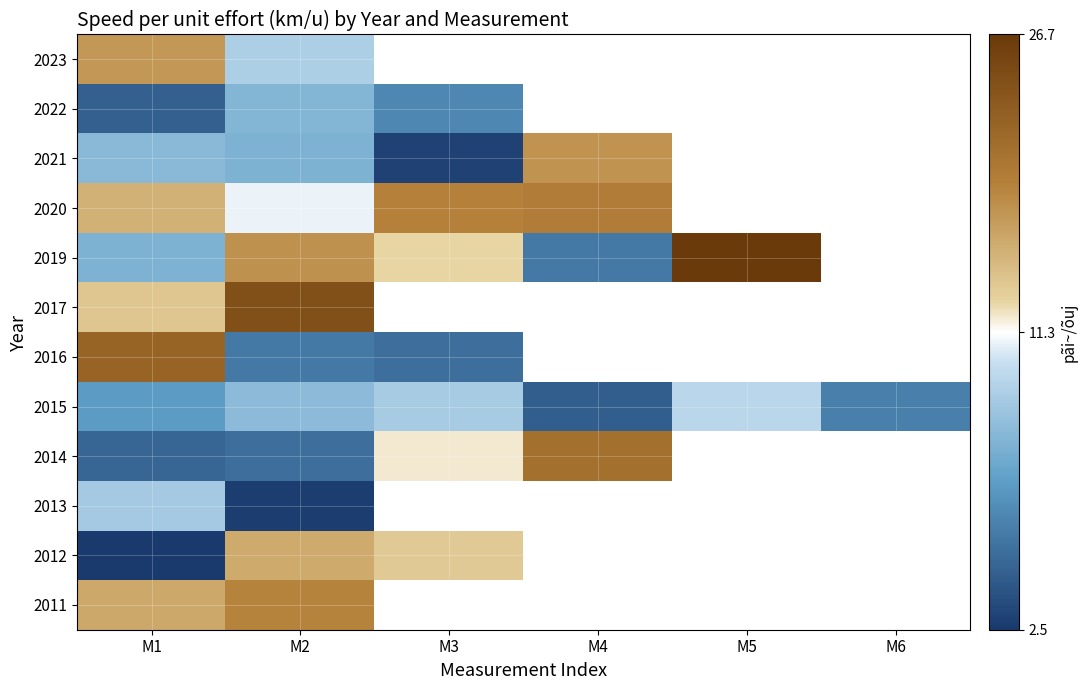

At how many categories does at least one series exceed 4?

6